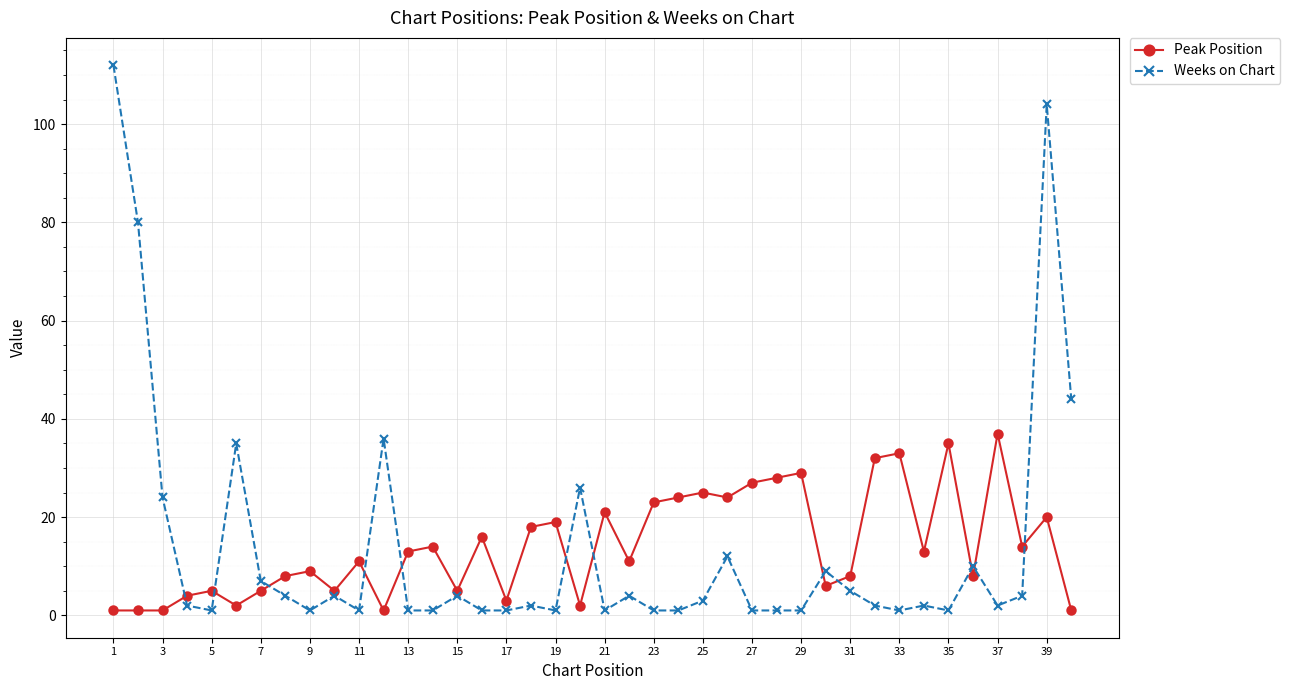

What is the highest value of the Peak Position series?

37